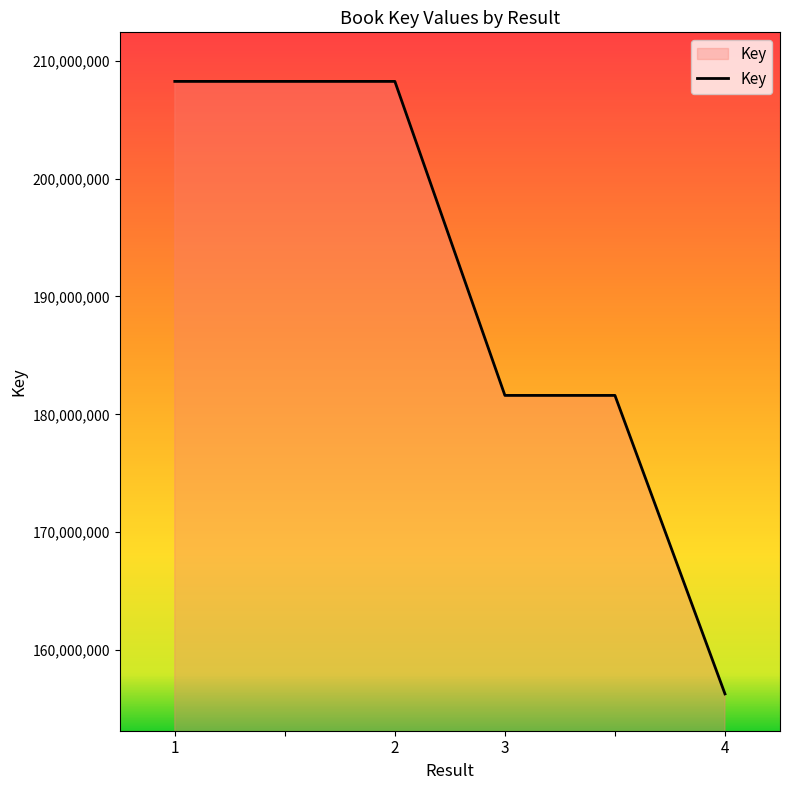

What is the minimum value shown in the chart?

156264989